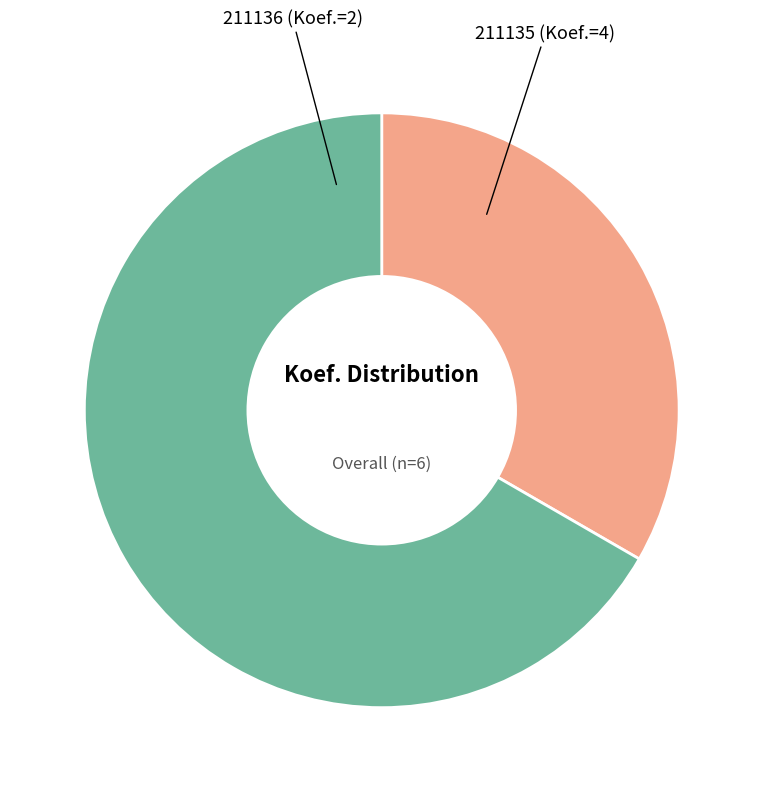

Is there a majority slice in this chart?

Yes